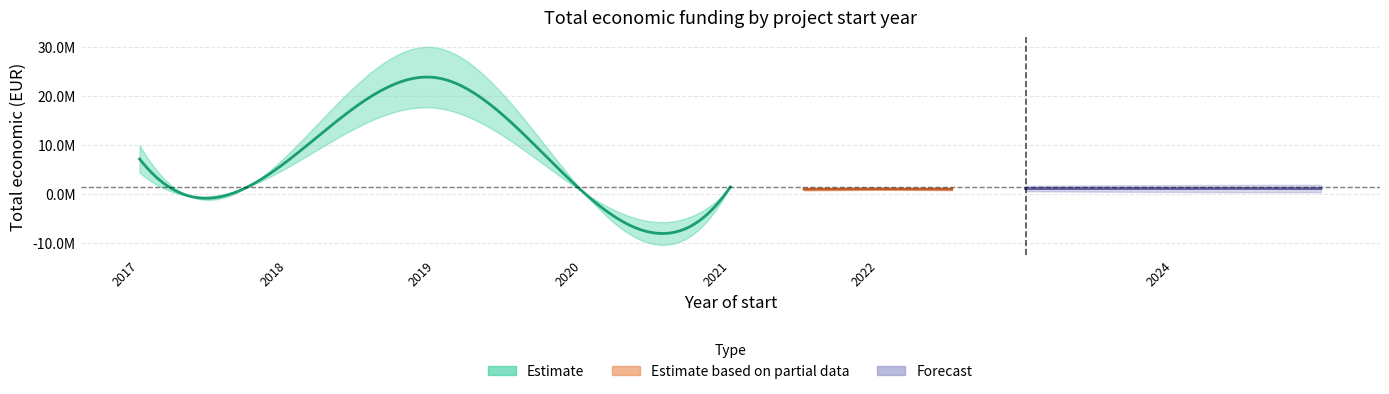

What position from the right is 18?

6